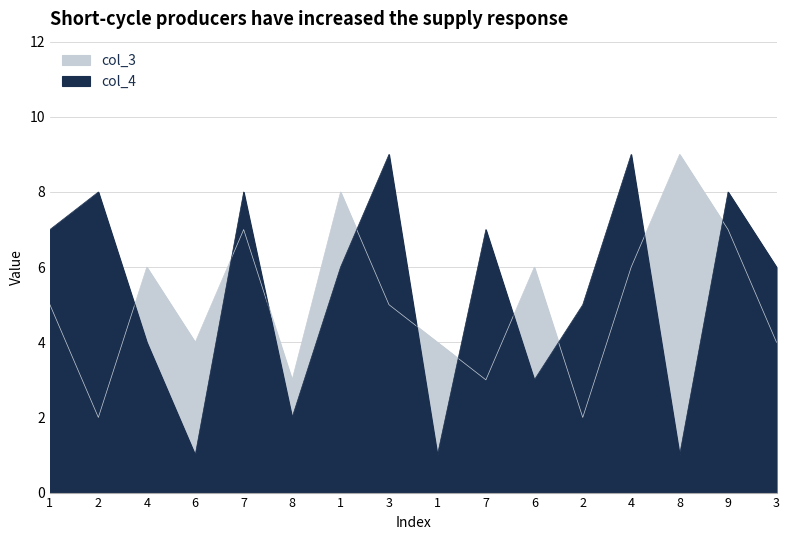

True or false: col_3 has a value of 4 at 1.

True